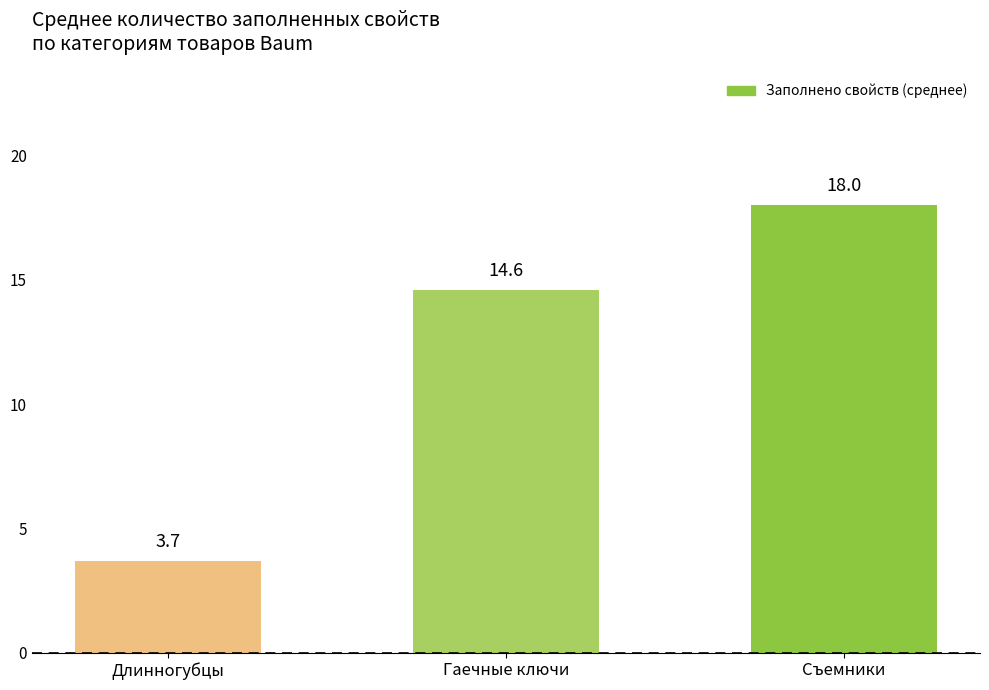

How many data points are less than 14?

1